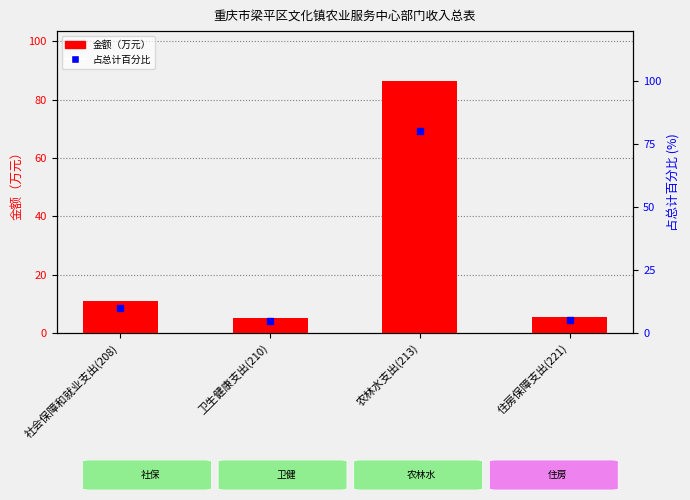

What is the ratio of the value at 社会保障和就业支出(208) to the value at 农林水支出(213)?

0.1